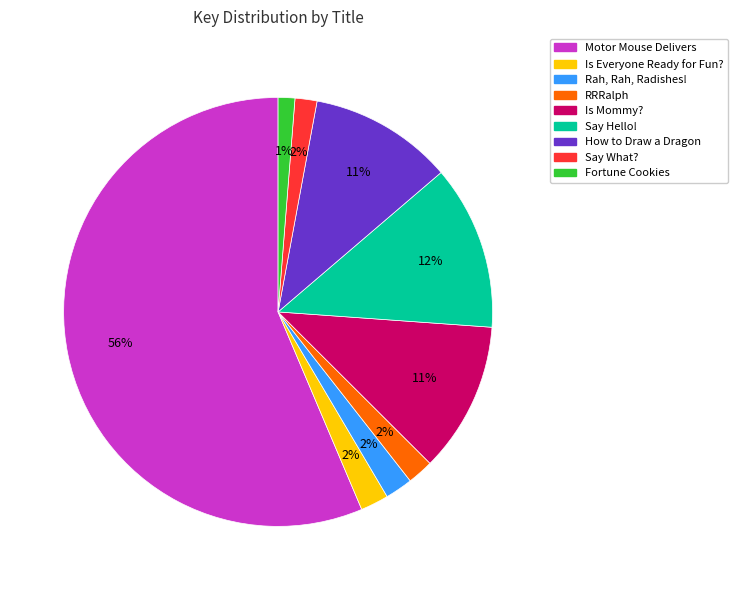

Is there a majority slice in this chart?

Yes